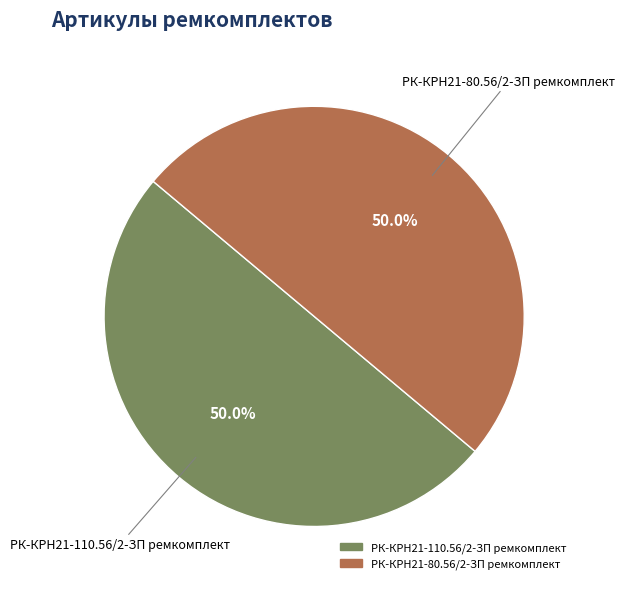

What percentage do РК-КРН21-80.56/2-ЗП ремкомплект and РК-КРН21-110.56/2-ЗП ремкомплект together represent?

100.0%